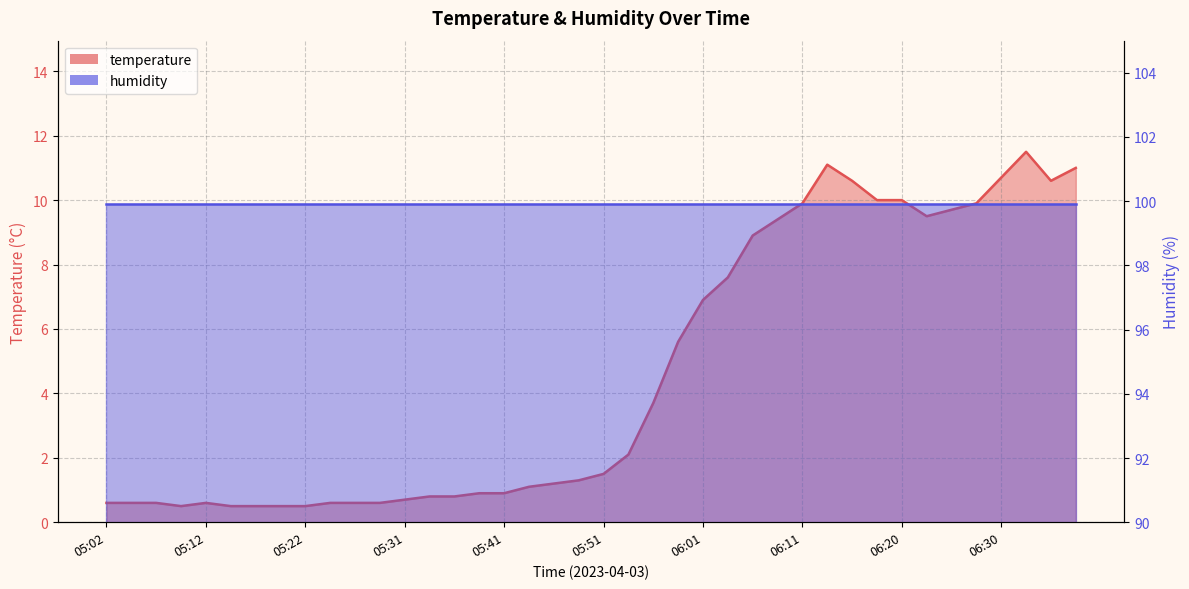

The value at 06:28 is 9.9. True or false?

True